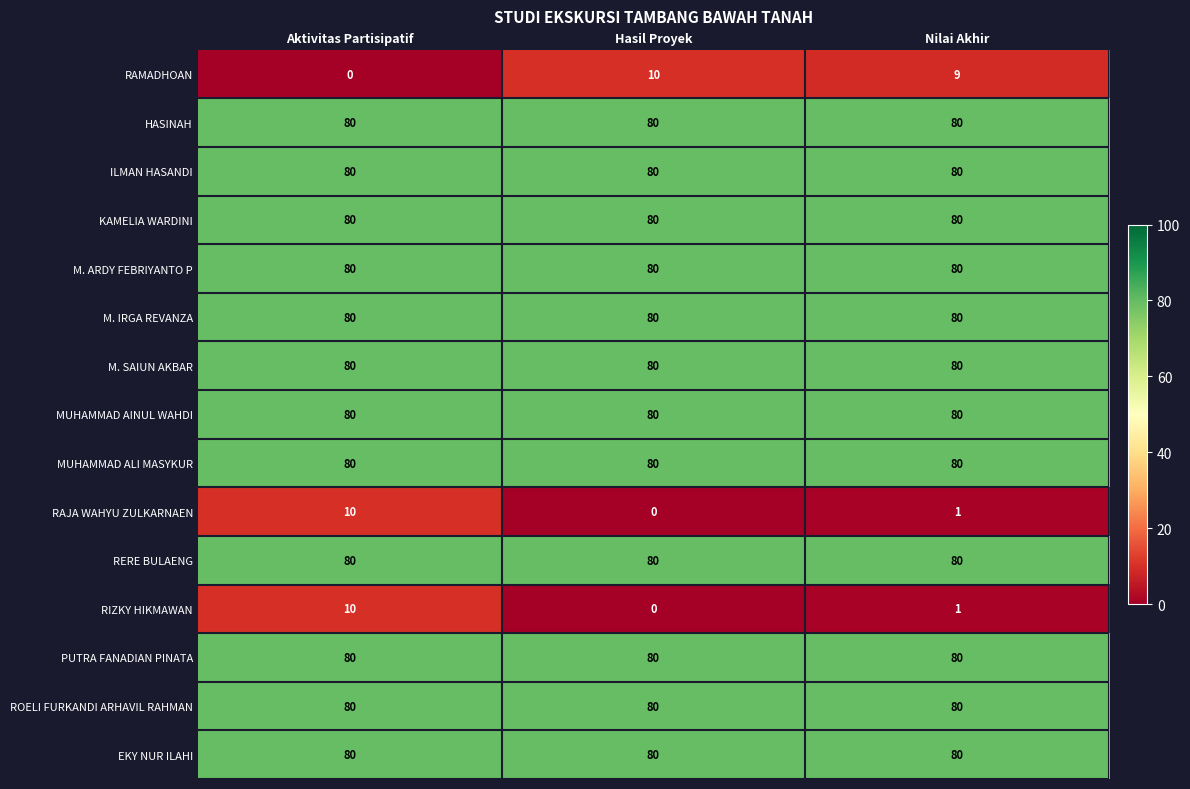

At how many categories does at least one series exceed 2?

3